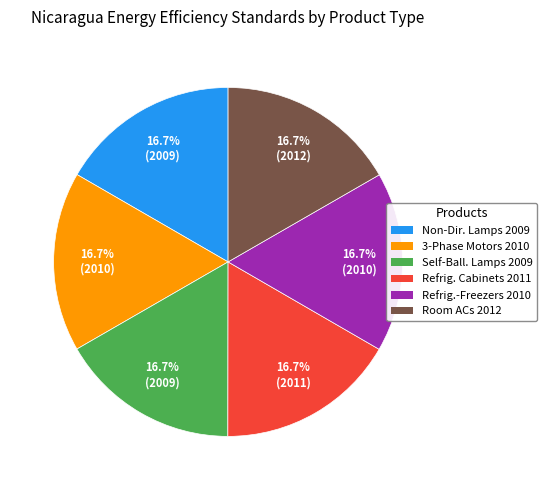

Does any single category account for the majority?

No